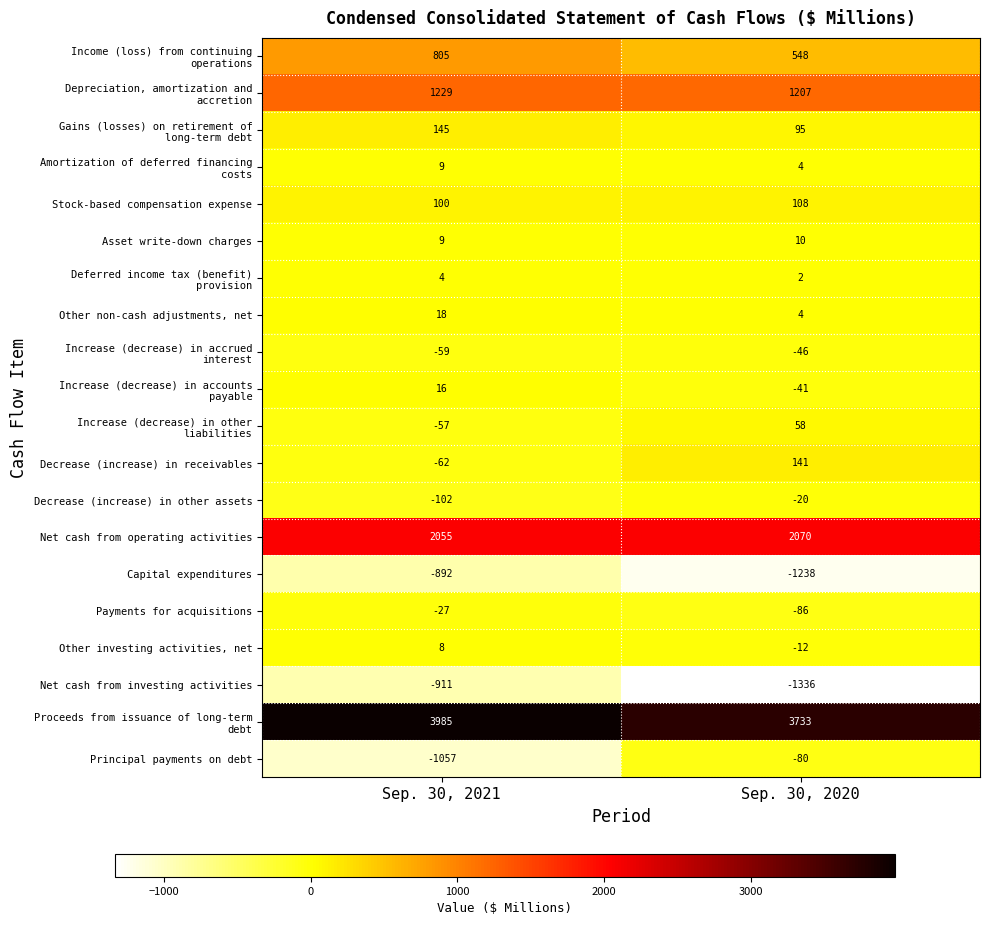

What is the sum of the Net cash from investing activities values at Sep. 30, 2020 and Sep. 30, 2021?

-2247